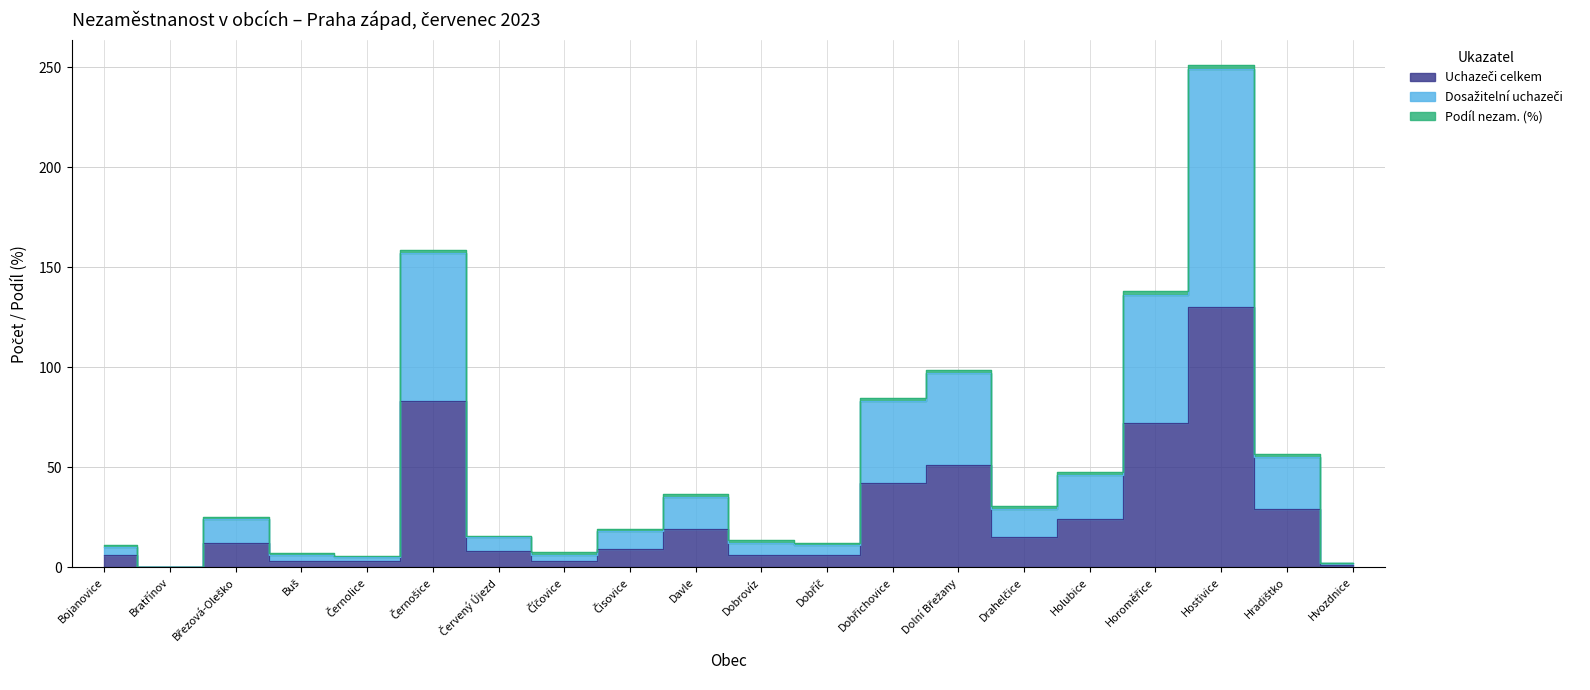

The value of Uchazeči celkem at Březová-Oleško is 5. True or false?

False